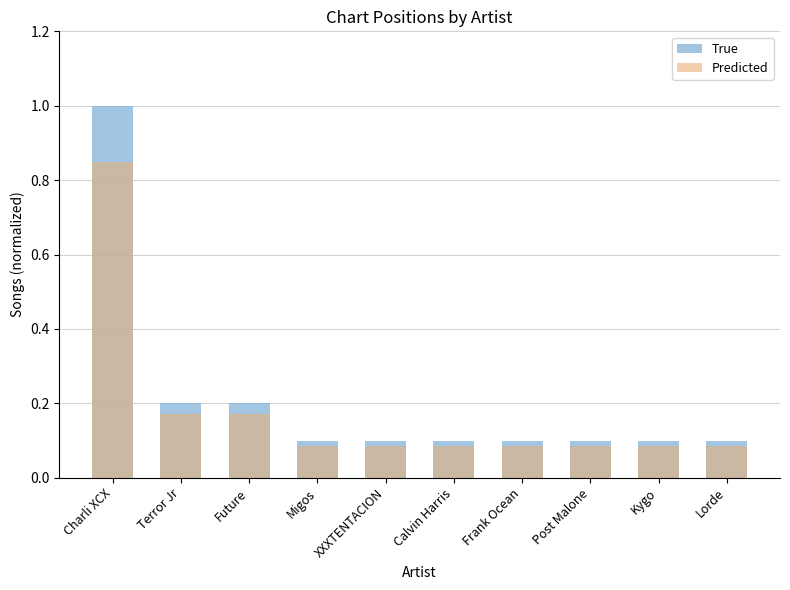

What is the label of the 7th bar from the right?

Migos